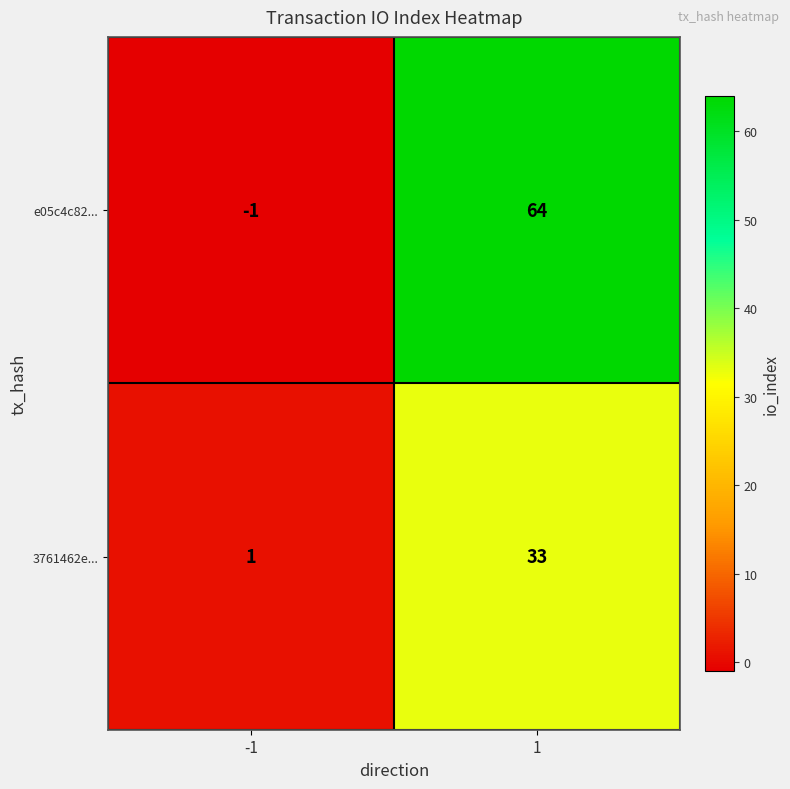

Rank the series at 1 from highest to lowest value.

e05c4c82..., 3761462e...